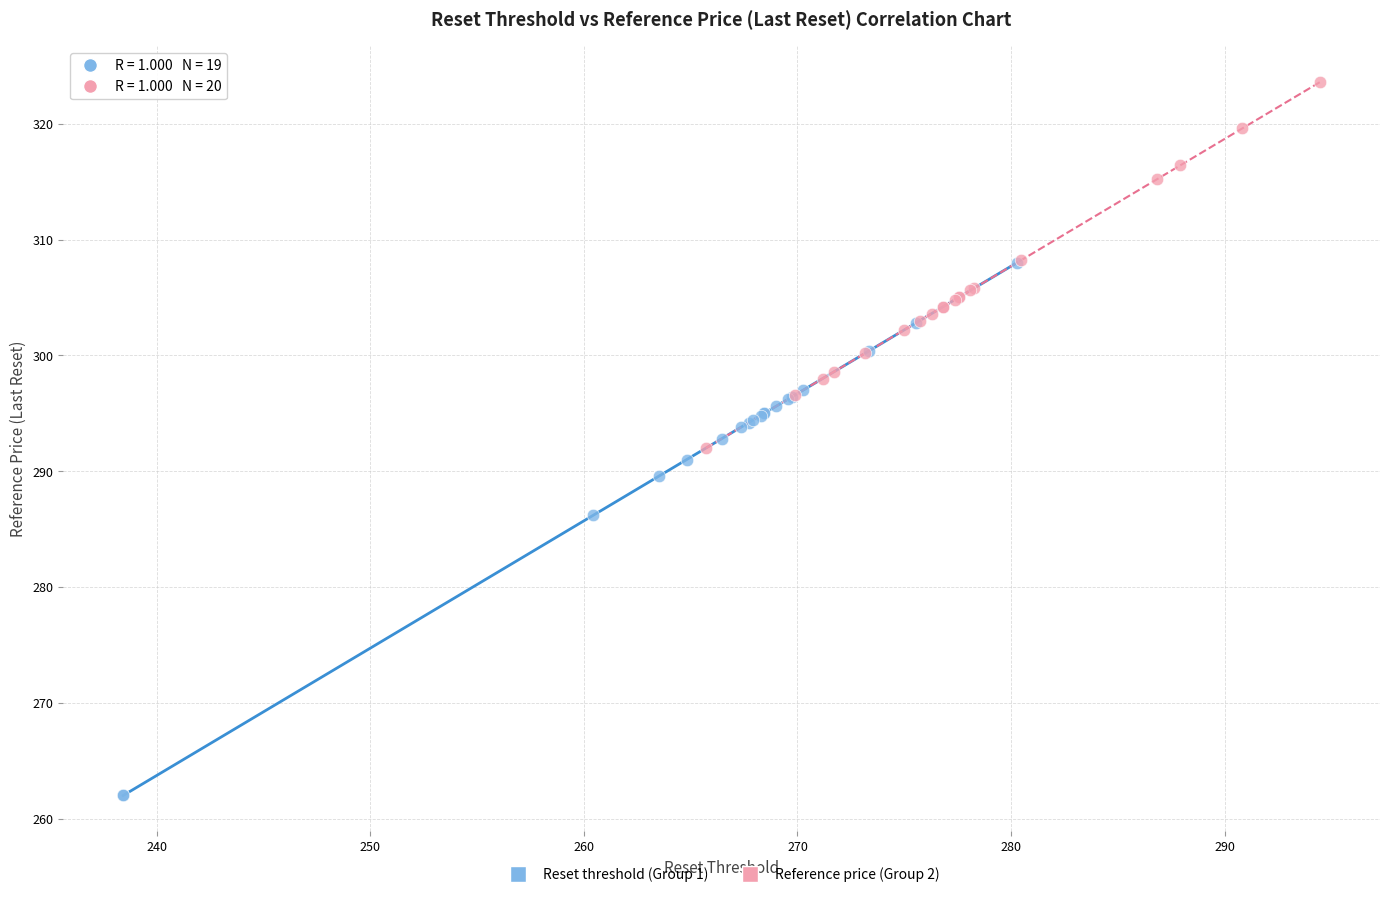

Which series contains the highest Y value?

Reference price (Group 2)